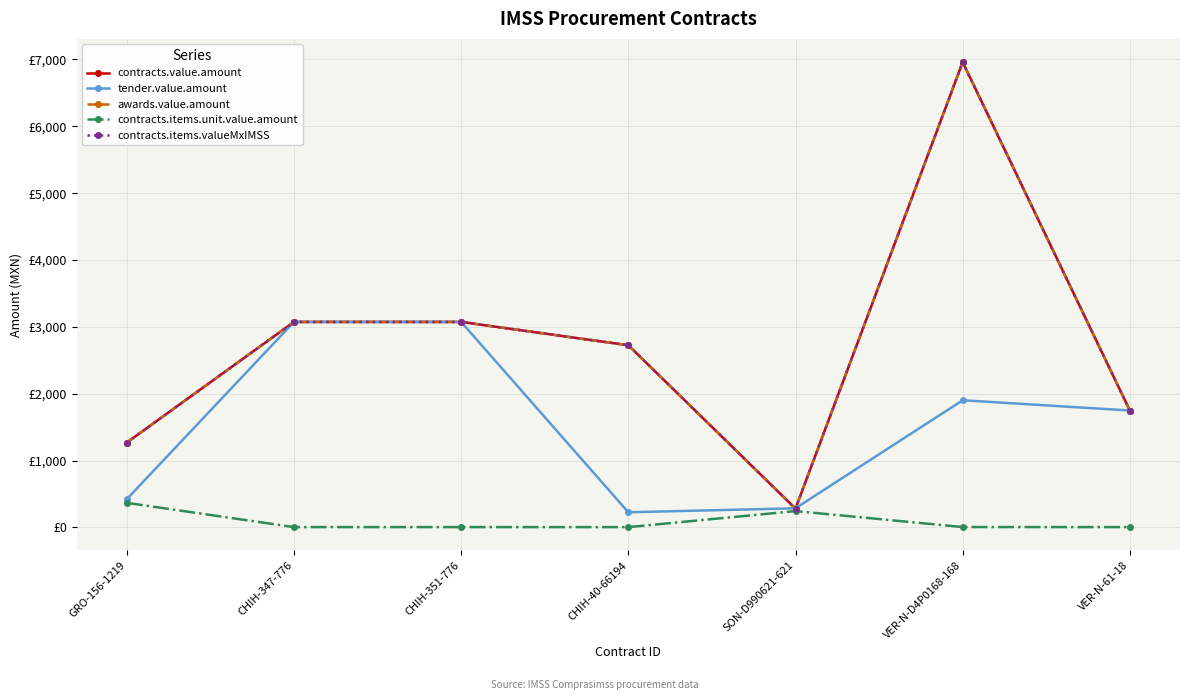

Is this an area chart (filled region under the line)?

No